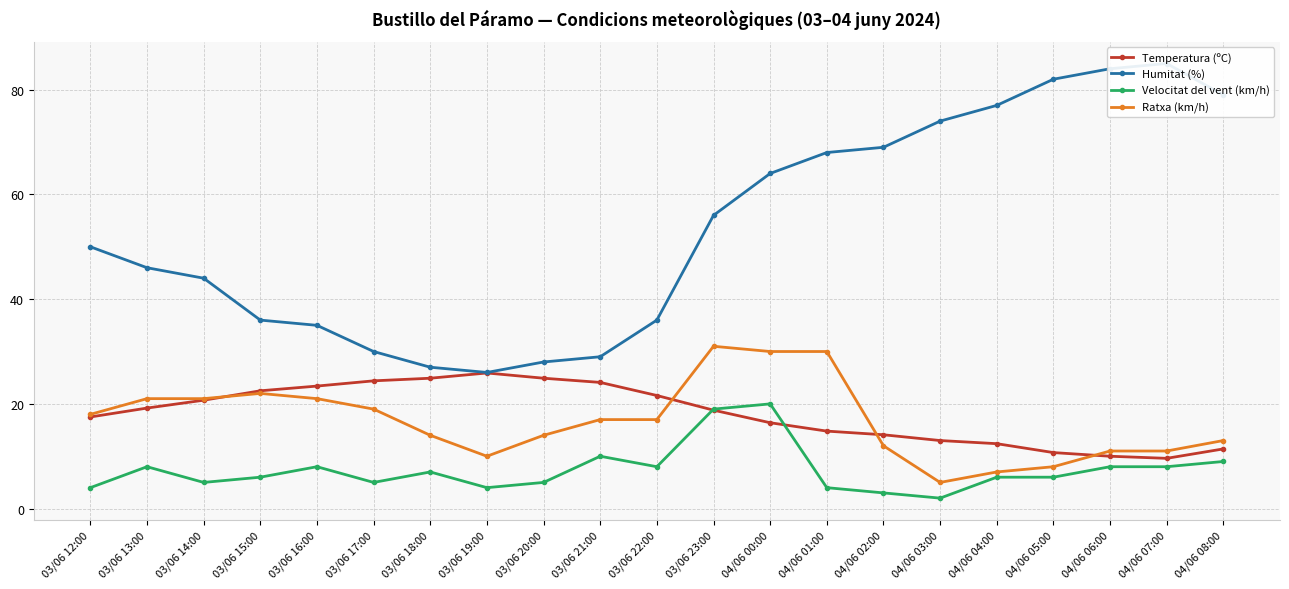

How many series are shown in this chart?

4